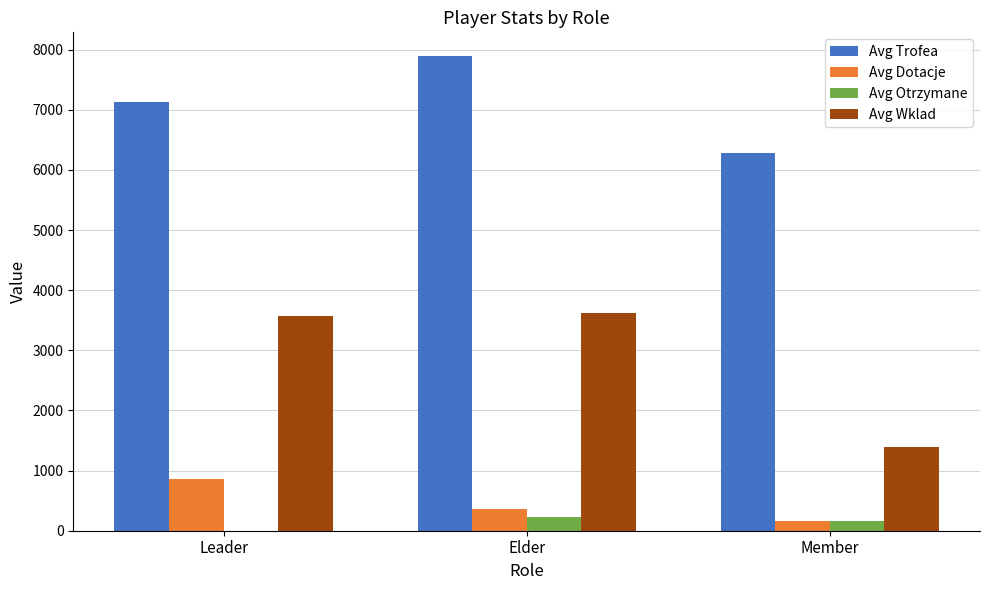

What are all the series names shown in the legend?

Avg Trofea, Avg Dotacje, Avg Otrzymane, Avg Wklad